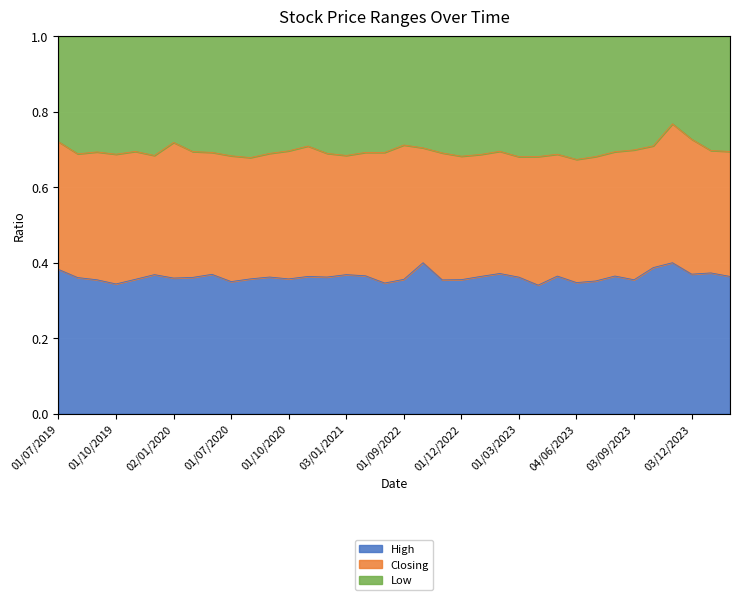

True or false: High and Low intersect in this chart.

False